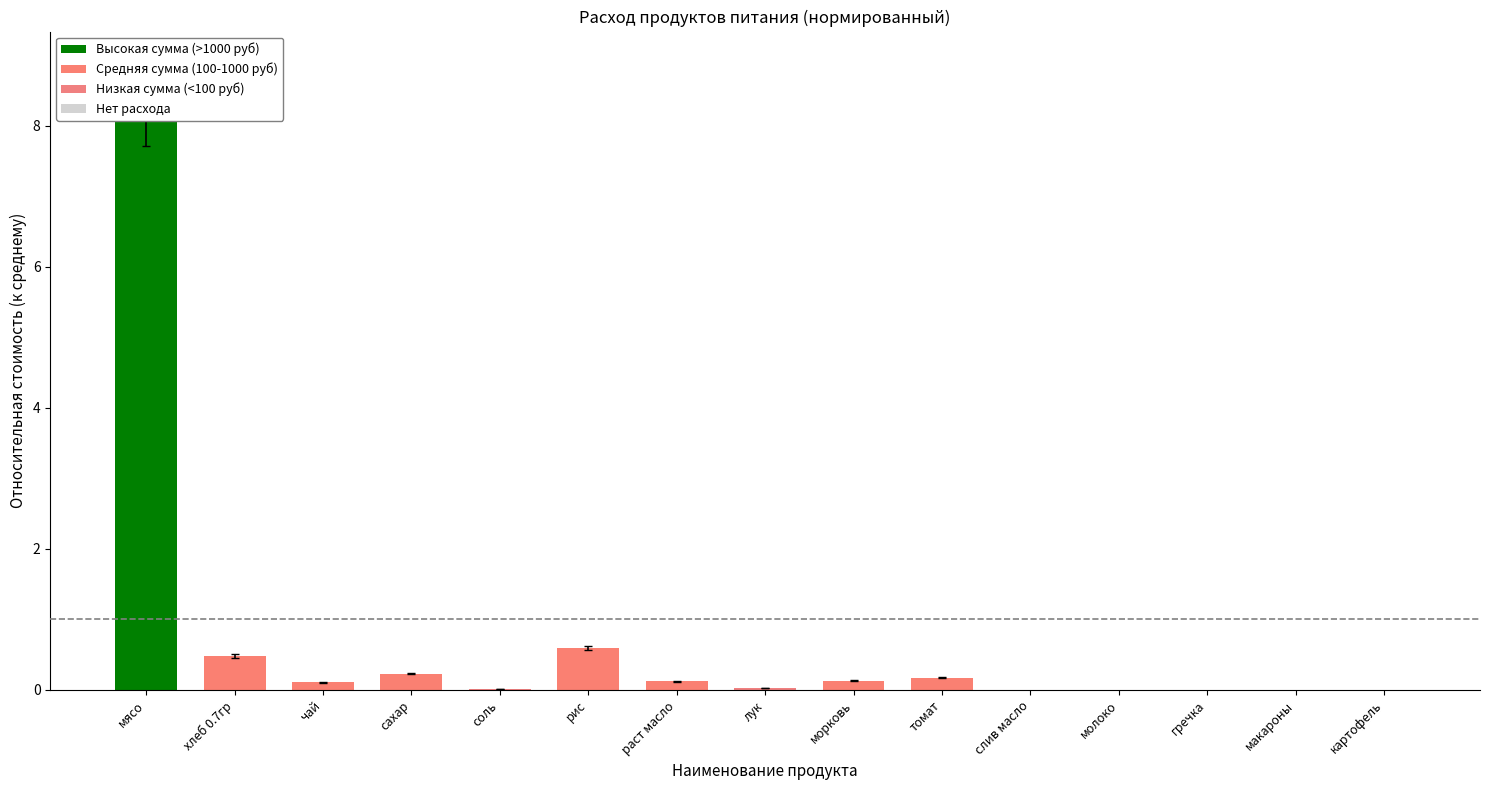

List the labels in order of value, largest first.

мясо, рис, хлеб 0.7гр, сахар, томат, морковь, раст масло, чай, лук, соль, слив масло, молоко, гречка, макароны, картофель